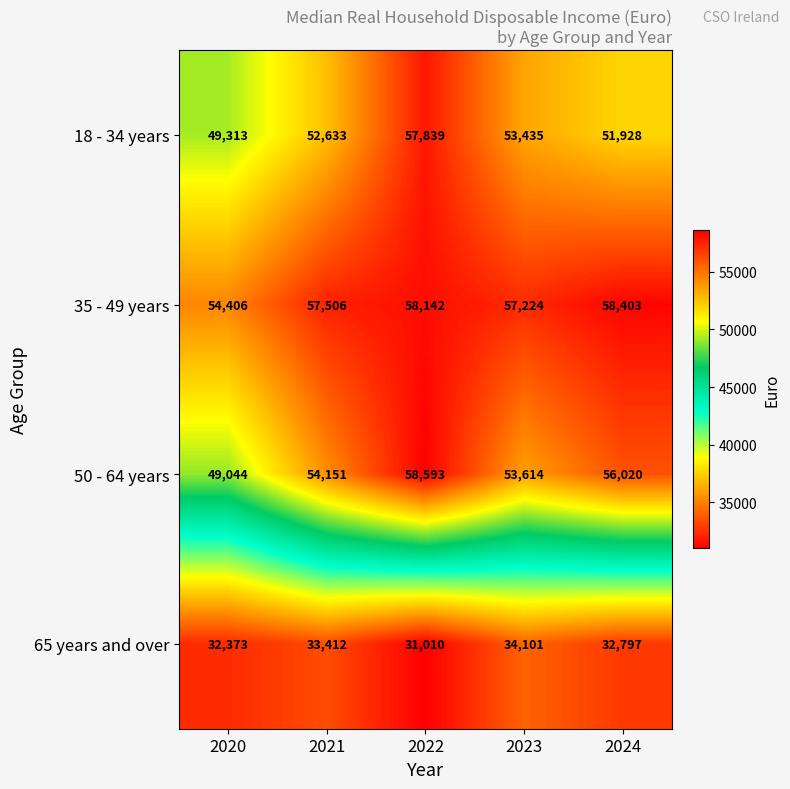

What is the approximate value of 65 years and over at 2020?

32373